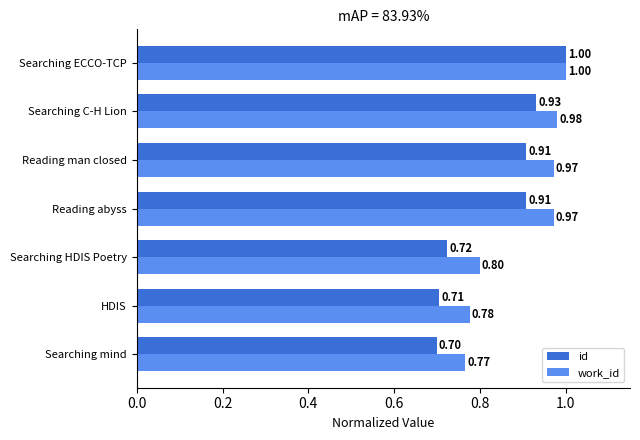

At which category is the sum across all series the highest?

Searching ECCO-TCP